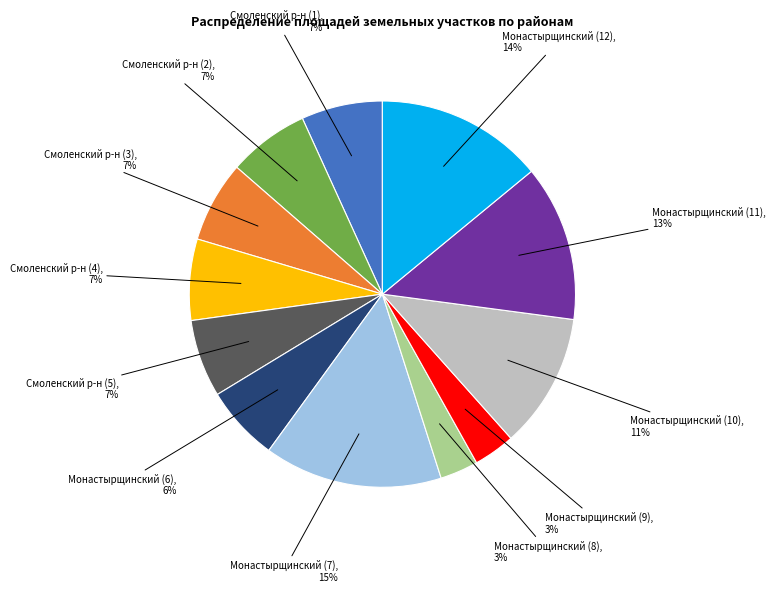

Between Монастырщинский (7), 15% and Монастырщинский (8), 3%, which is larger?

Монастырщинский (7), 15%